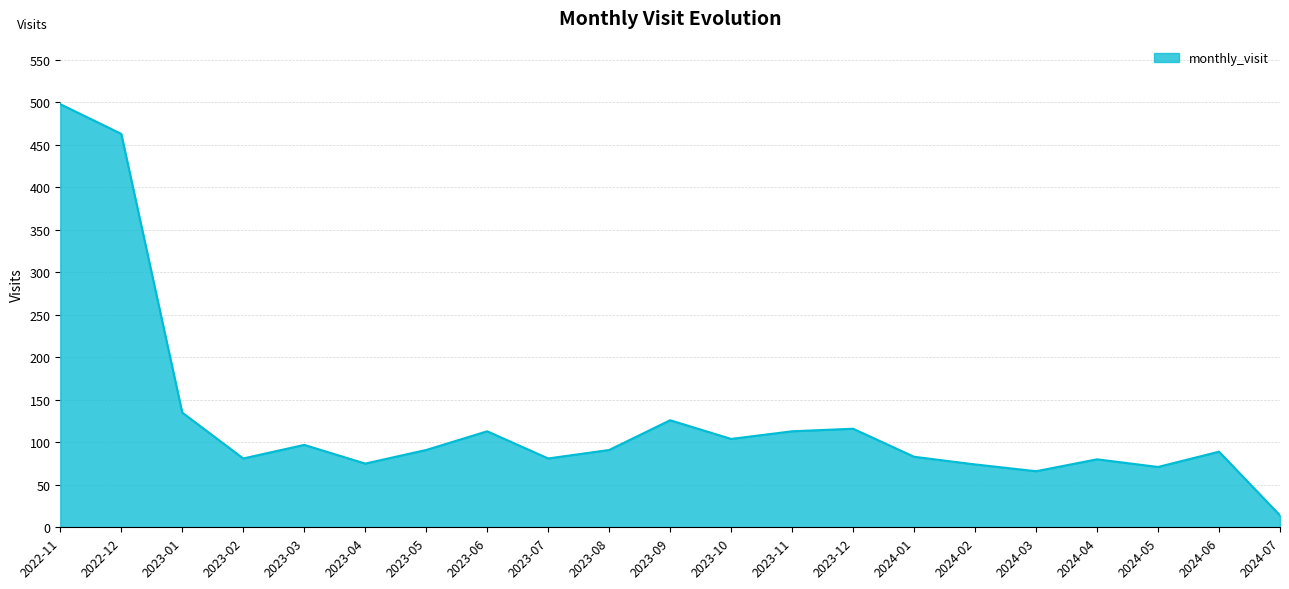

Which has a higher value, 2023-02 or 2024-03?

2023-02